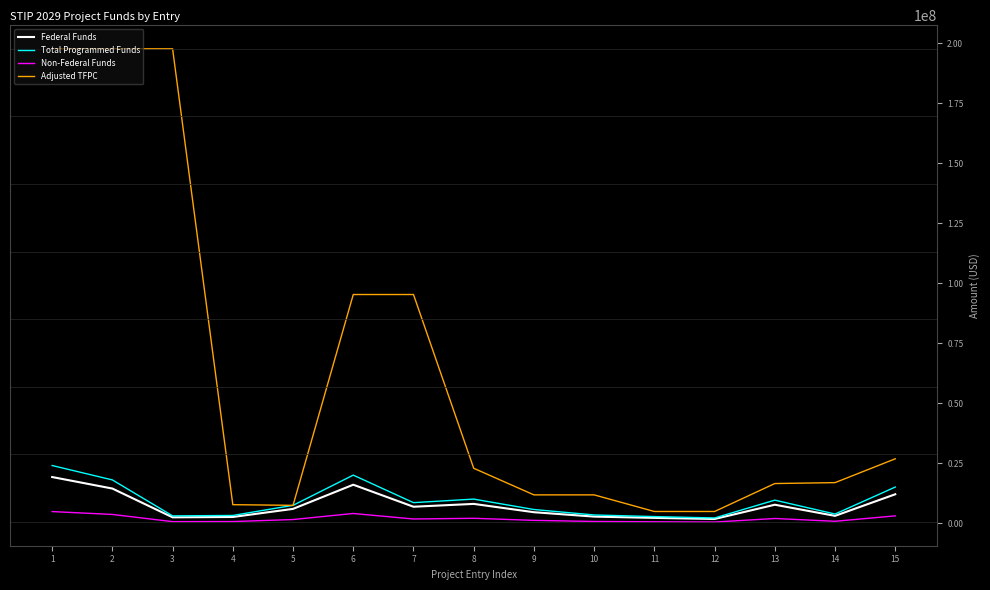

At how many categories does at least one series exceed 38646245?

5